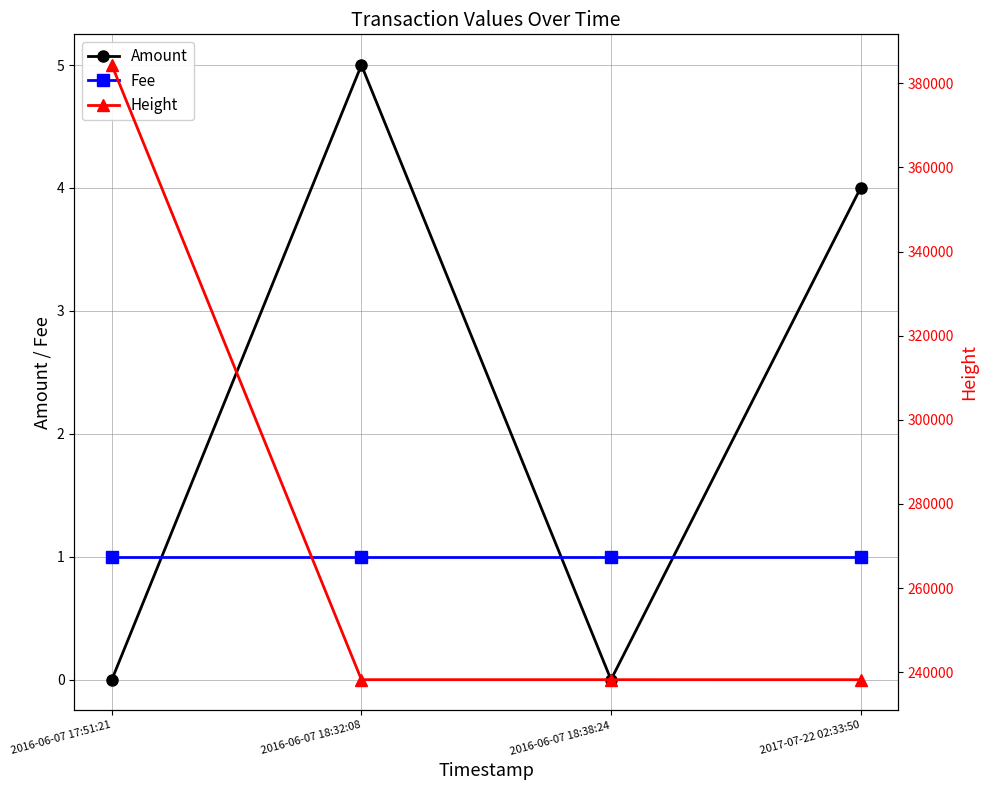

Reading left to right, list all the values displayed in this chart.

Amount: 0	5	0	4
Fee: 1	1	1	1
Height: 384354	238207	238206	238201